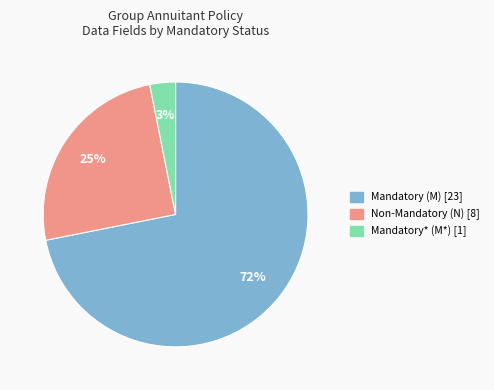

To the nearest percent, what is the difference between the largest and smallest slice percentages?

69%